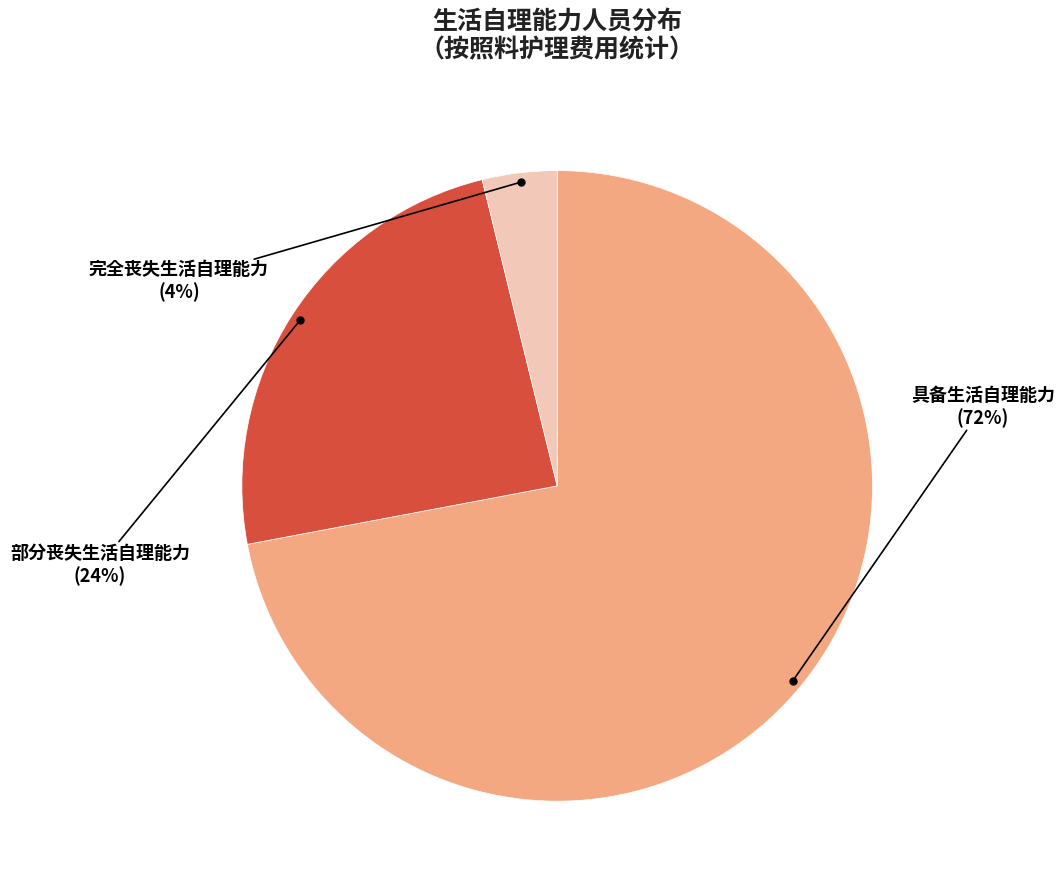

Does any single category account for the majority?

Yes